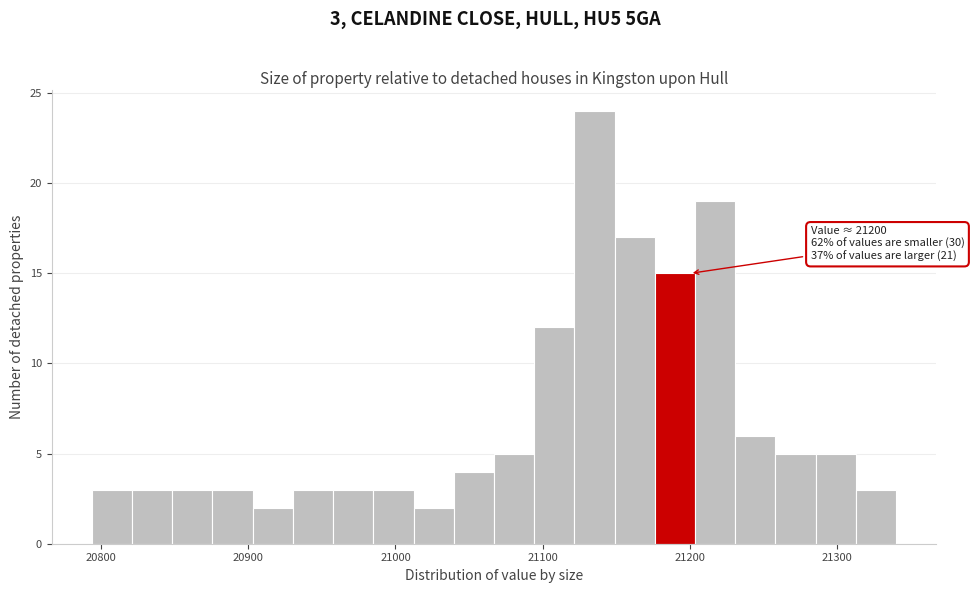

Around what value on the x-axis is the tallest bar? Give the approximate position of its centre, as read against the axis.

21140